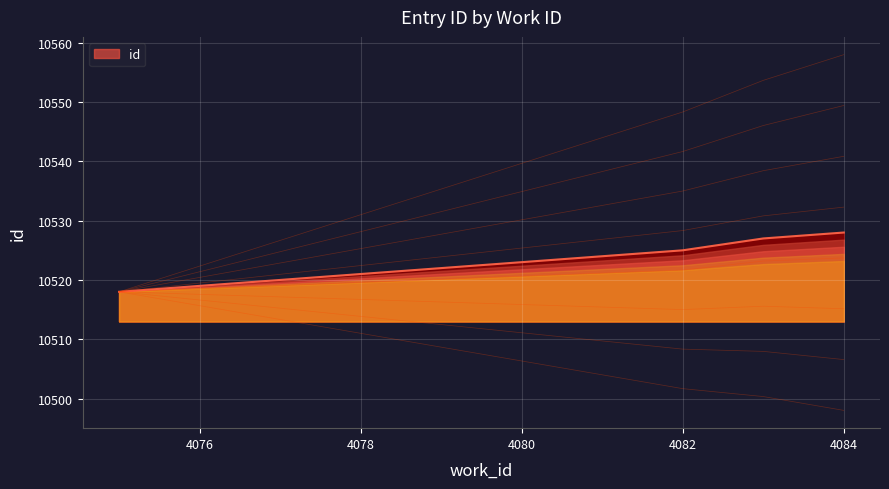

What is the minimum value for id?

10518